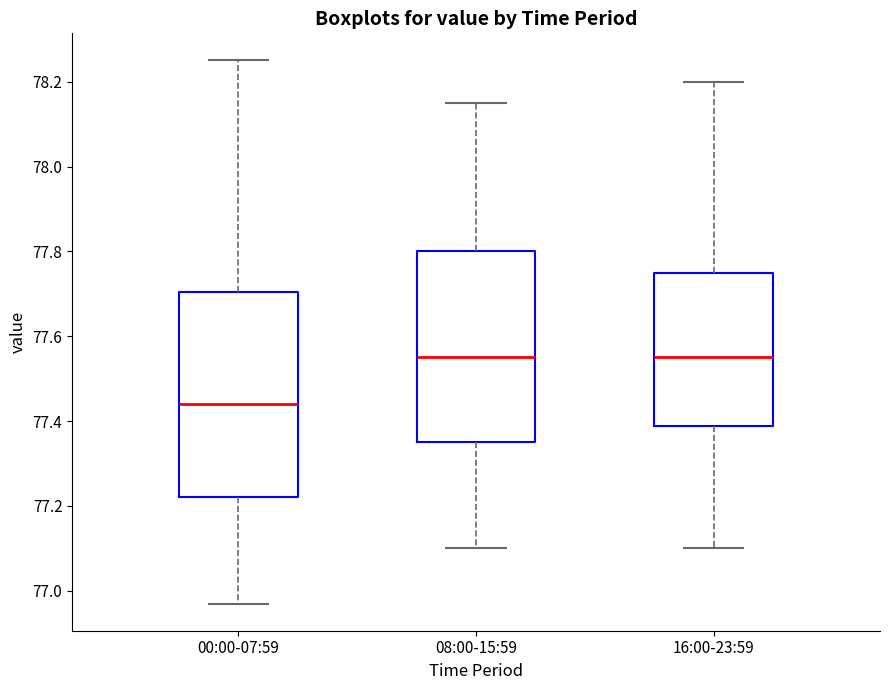

Which box is the tallest, from its lower edge to its upper edge?

00:00-07:59